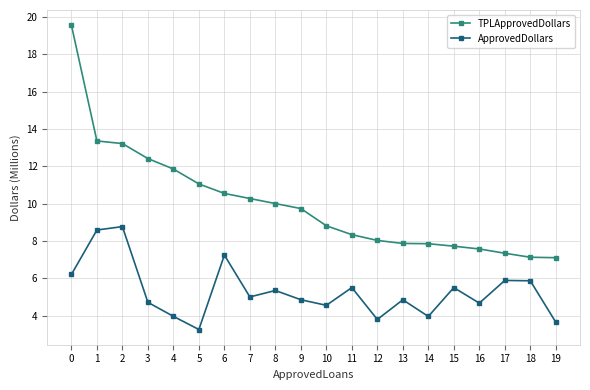

List the series in order of their overall mean, lowest first.

ApprovedDollars, TPLApprovedDollars